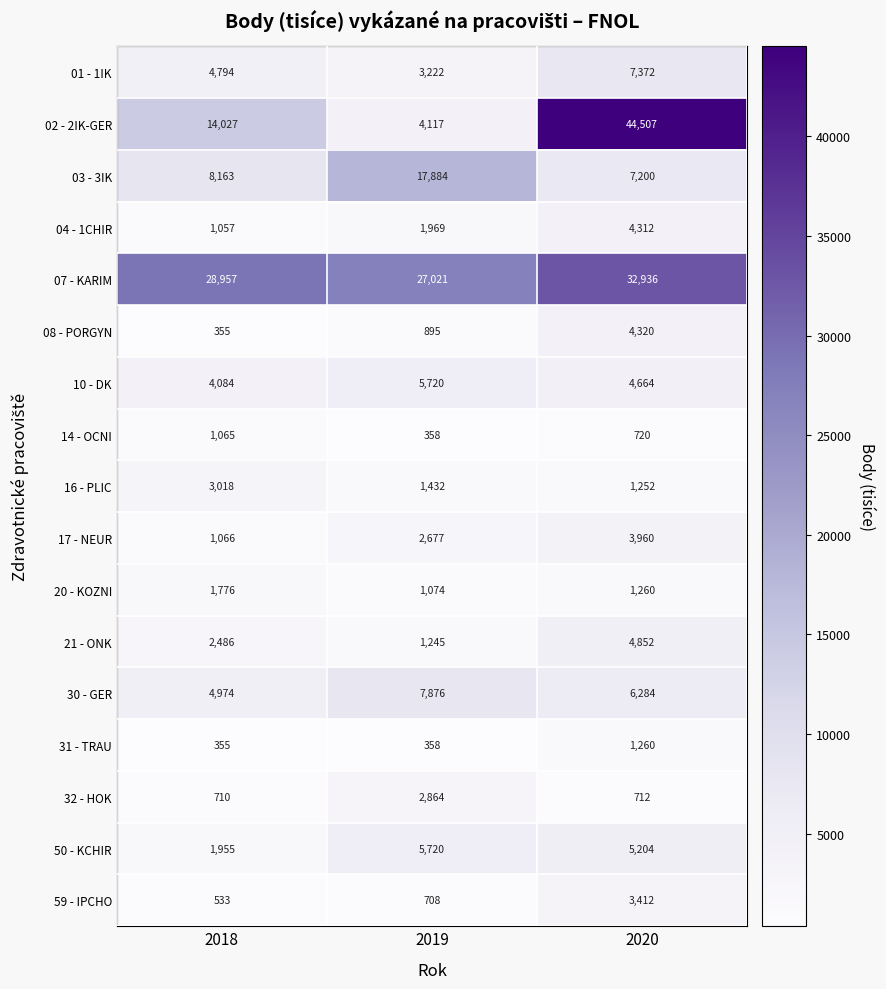

What is the sum of all 31 - TRAU values?

1973